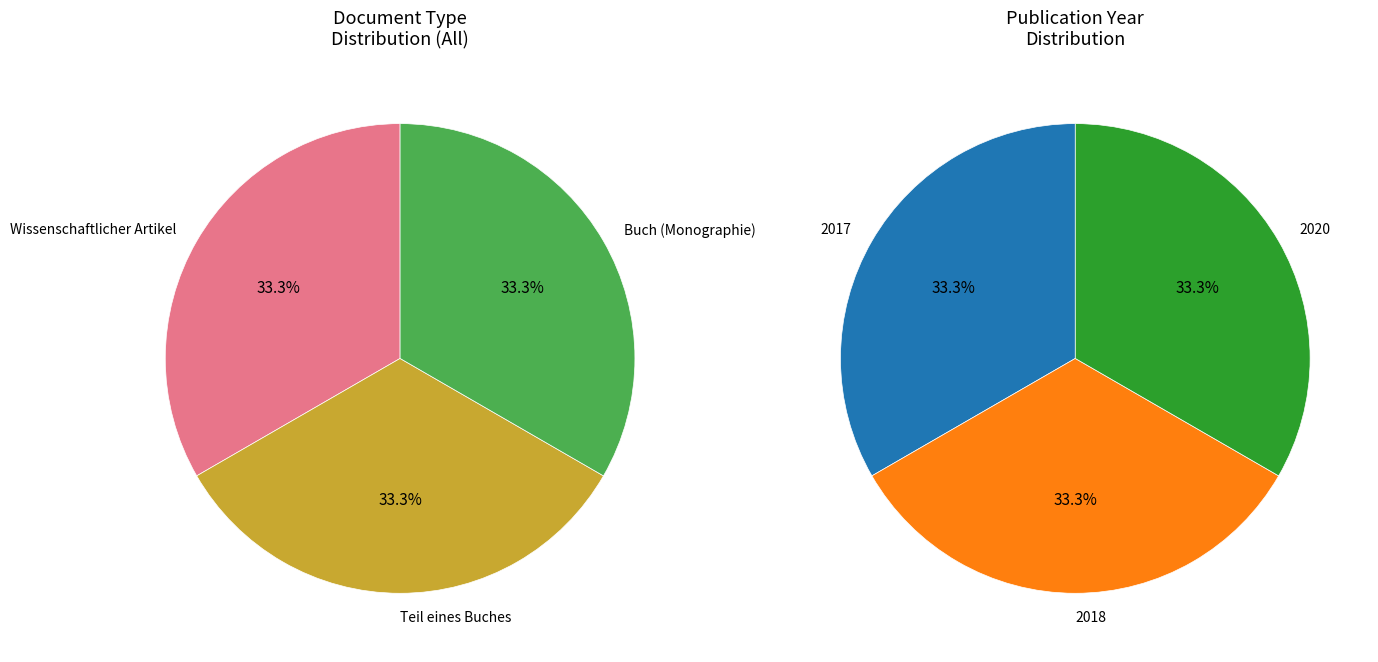

To the nearest percent, what portion does OPUS4-2078 (2020) represent?

33%